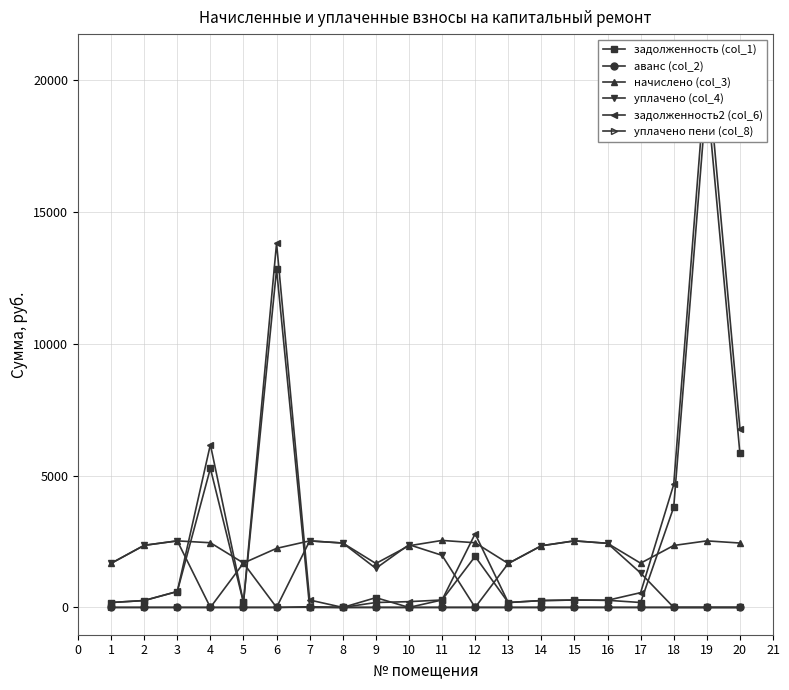

What is the value of the начислено (col_3) point at the 9th from the left?

1666.3